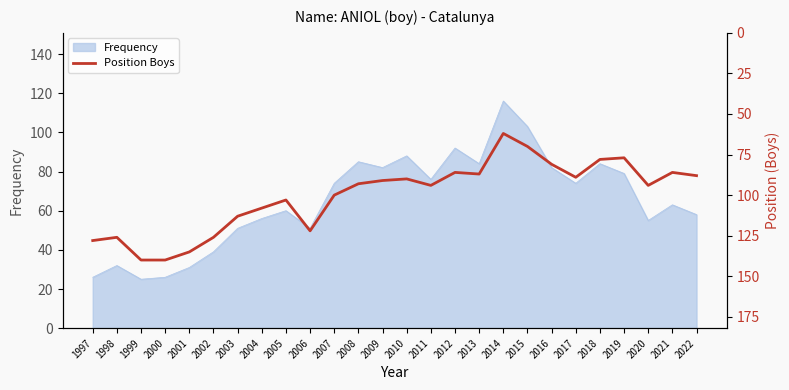

How many lines are shown in the chart?

1